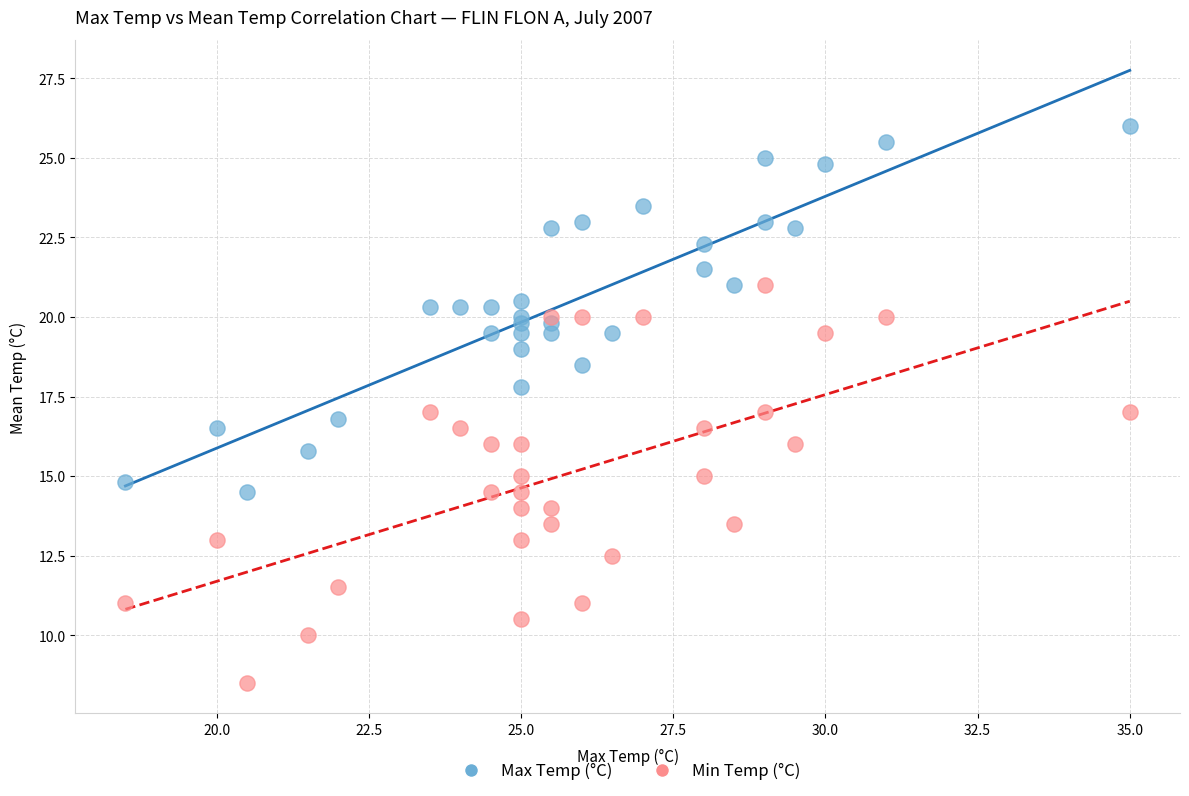

Which series has the widest spread of Y values?

Min Temp (°C)